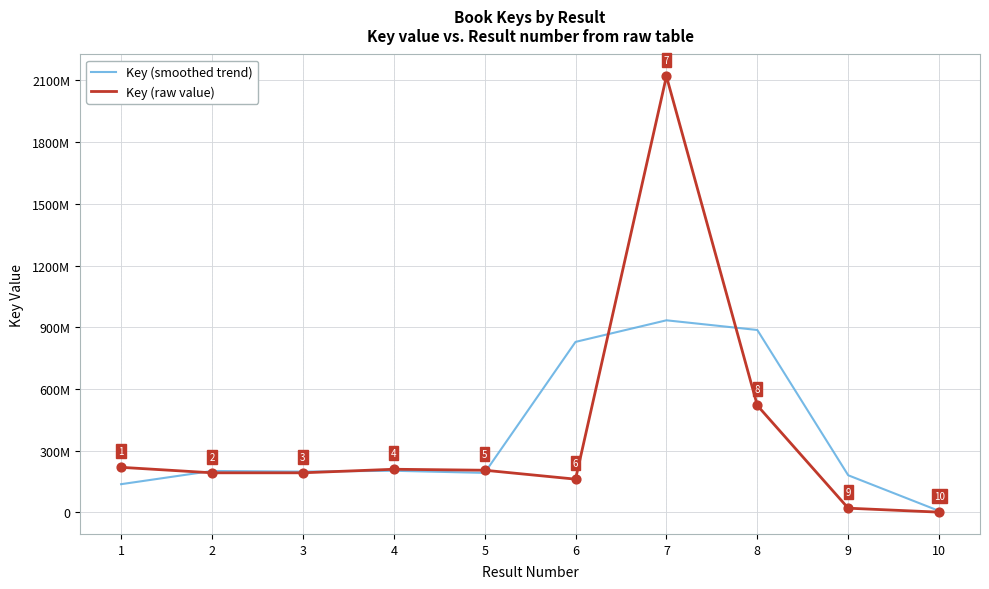

What are all the series names shown in the legend?

Key (smoothed trend), Key (raw value)